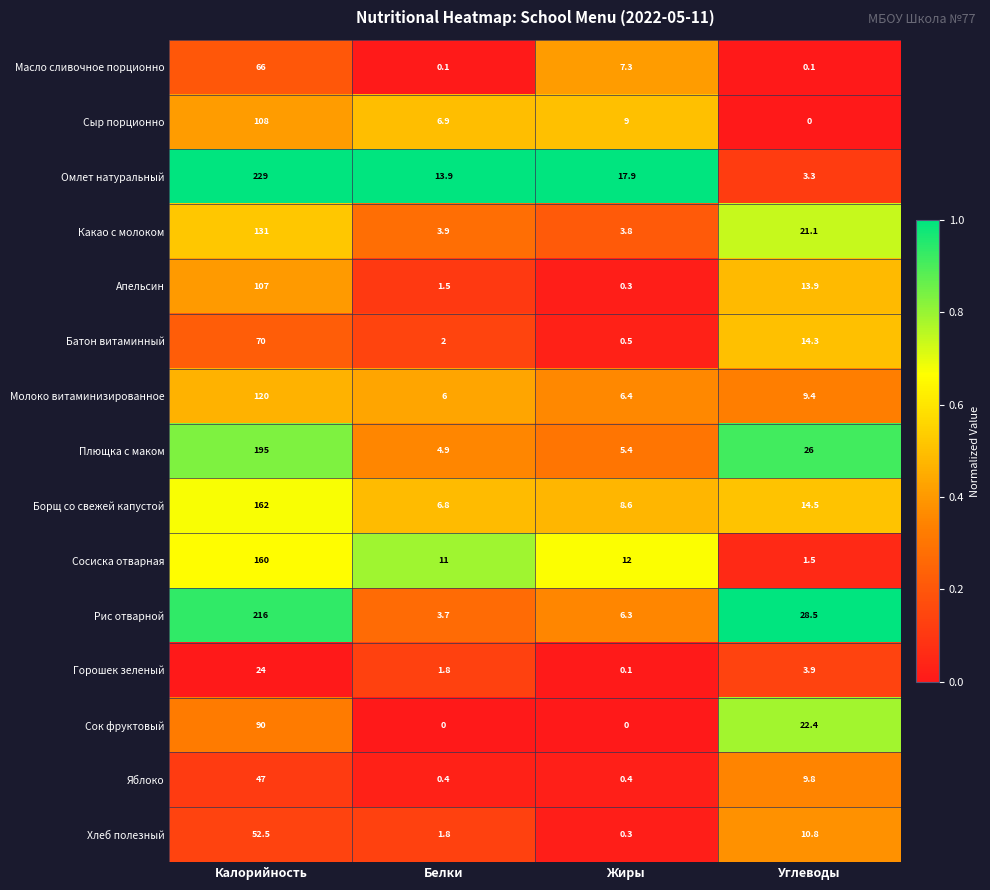

Count the number of data series in this chart.

15